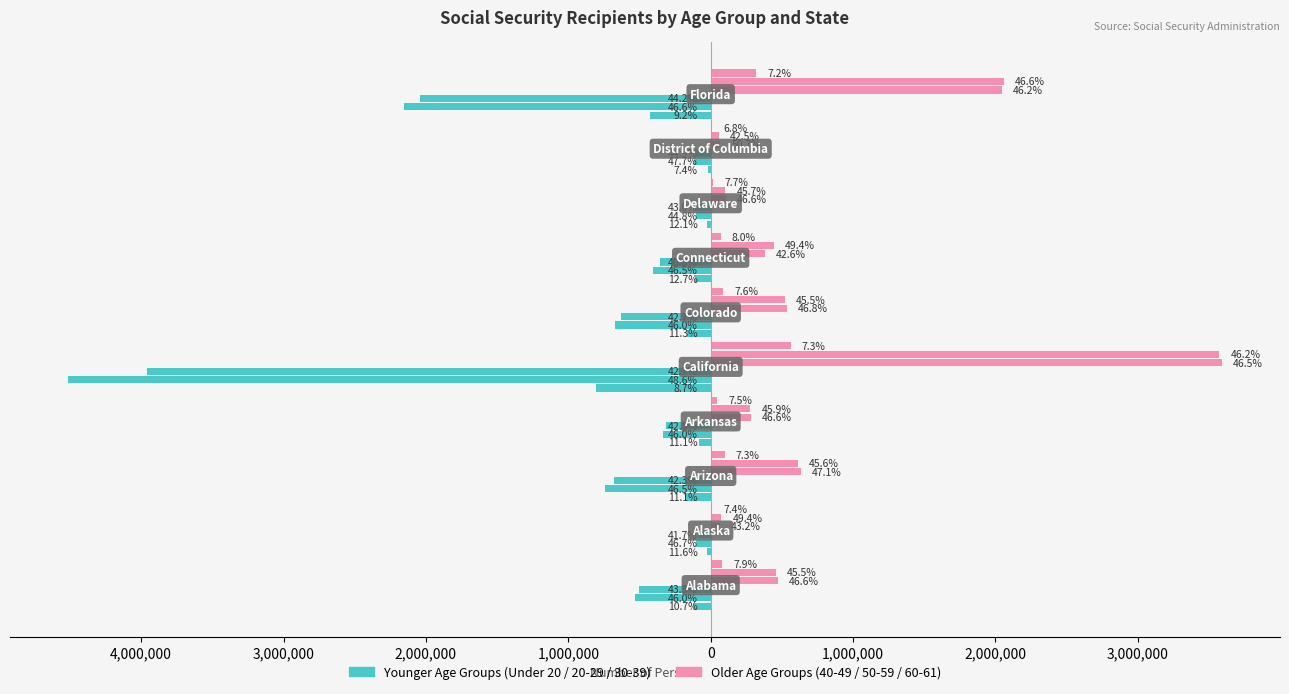

How many data points does each series have?

10